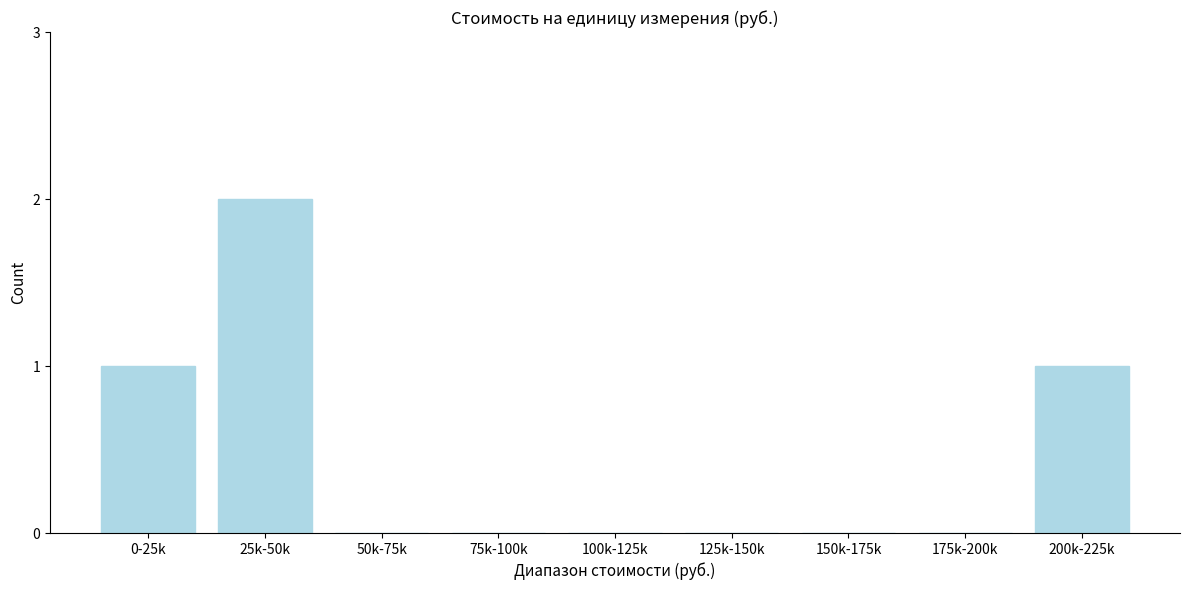

Reading left to right, list all the values displayed in this chart.

0-25k=1	25k-50k=2	50k-75k=0	75k-100k=0	100k-125k=0	125k-150k=0	150k-175k=0	175k-200k=0	200k-225k=1